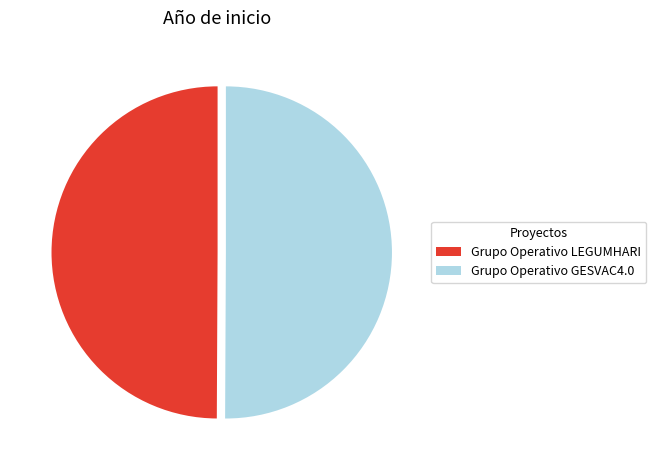

Combined, do Grupo Operativo GESVAC4.0 and Grupo Operativo LEGUMHARI account for over 50%?

Yes